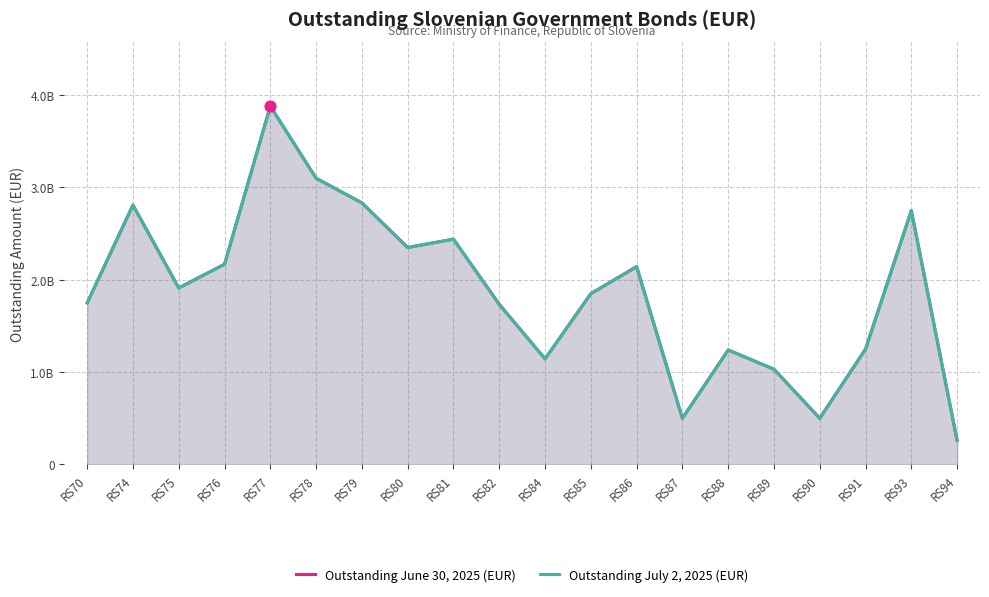

Is the value of Outstanding June 30, 2025 (EUR) at RS76 greater than the value of Outstanding July 2, 2025 (EUR) at RS87?

Yes